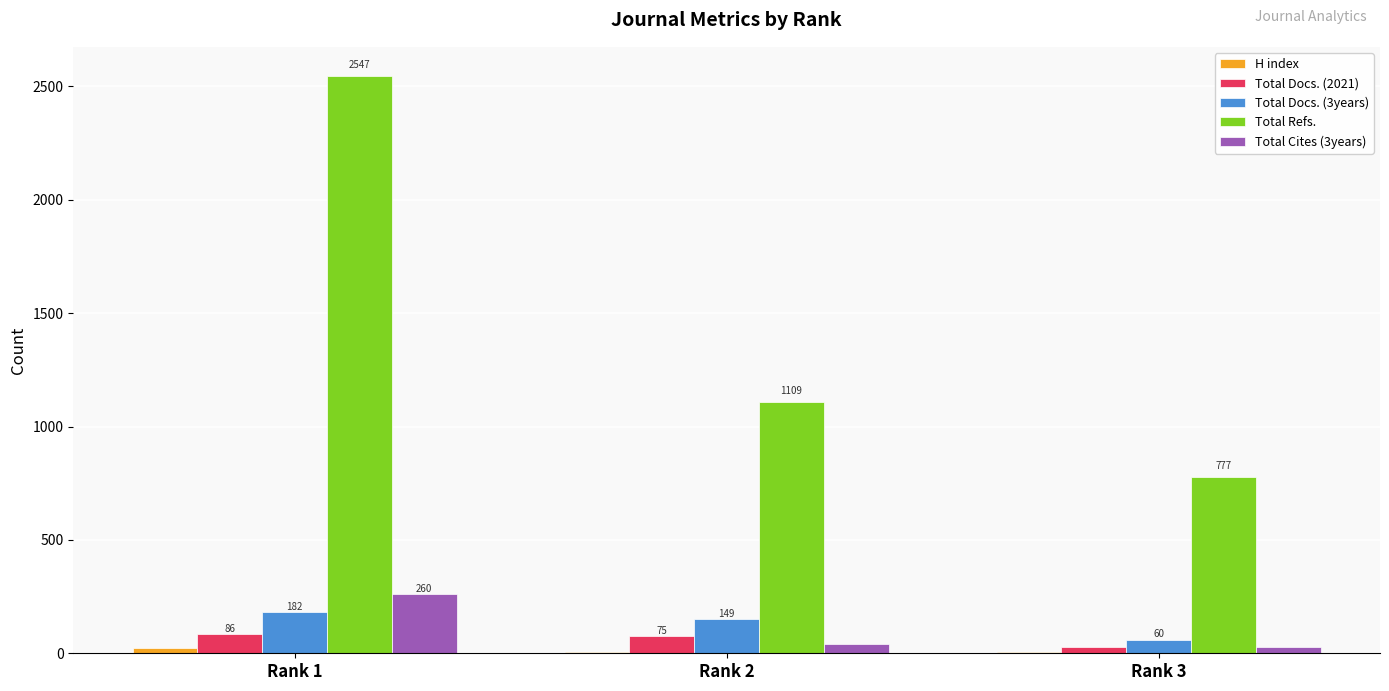

What is the spread (max minus min) of values at Rank 1?

2523